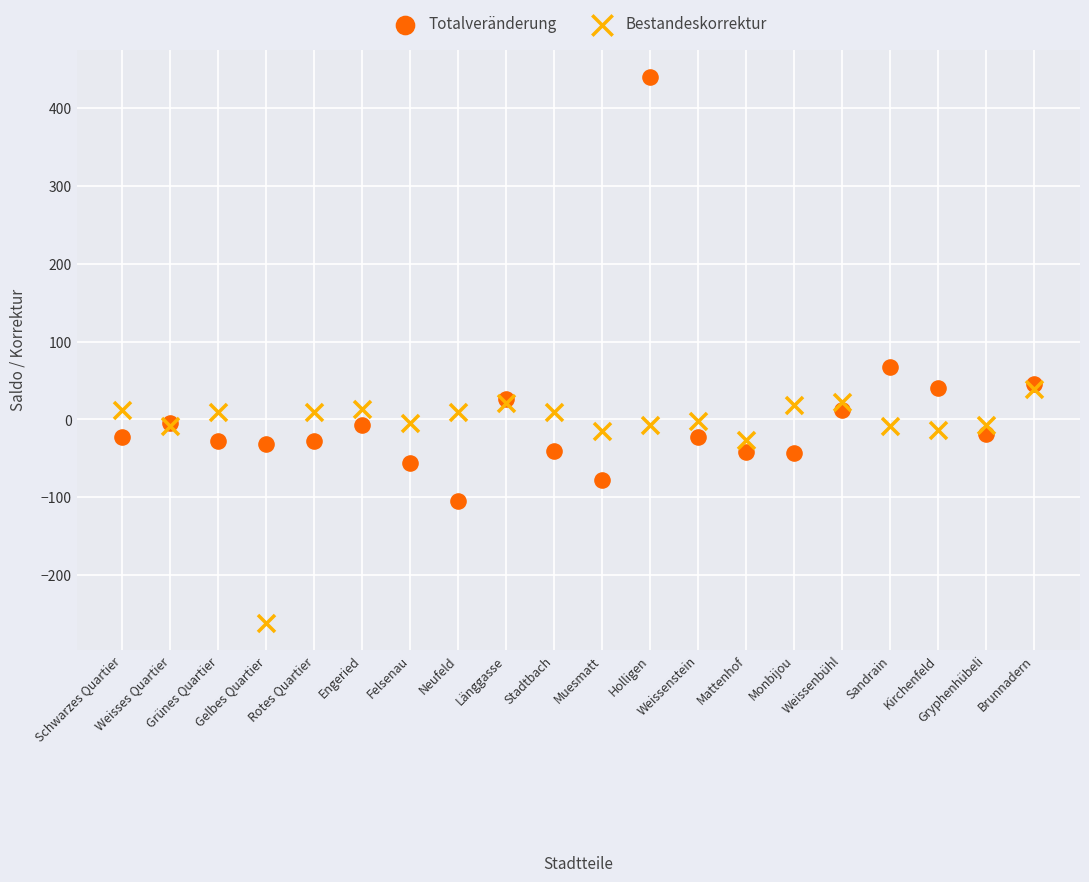

In the Totalveränderung series, what Y value is closest to 167?

68